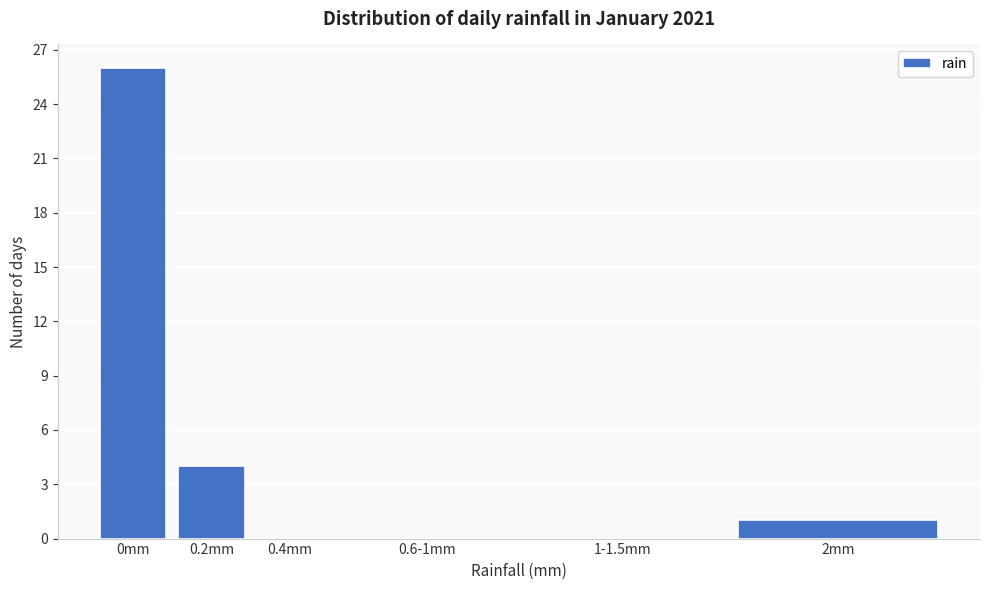

Reading right to left, what are all the values shown in this chart?

2mm=1	1-1.5mm=0	0.6-1mm=0	0.4mm=0	0.2mm=4	0mm=26